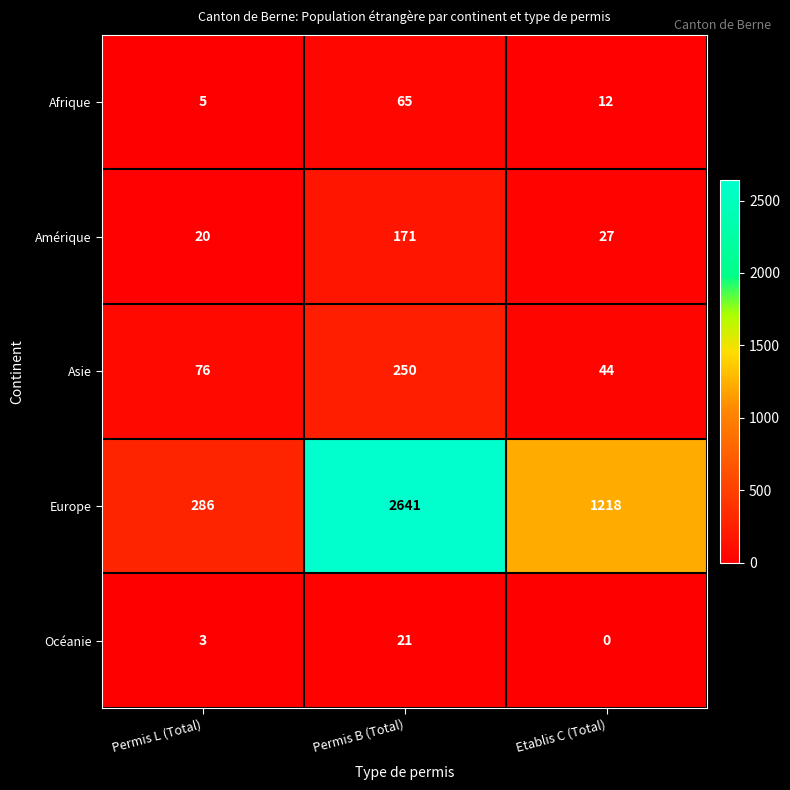

Which label corresponds to the largest value in the chart?

Permis B (Total)